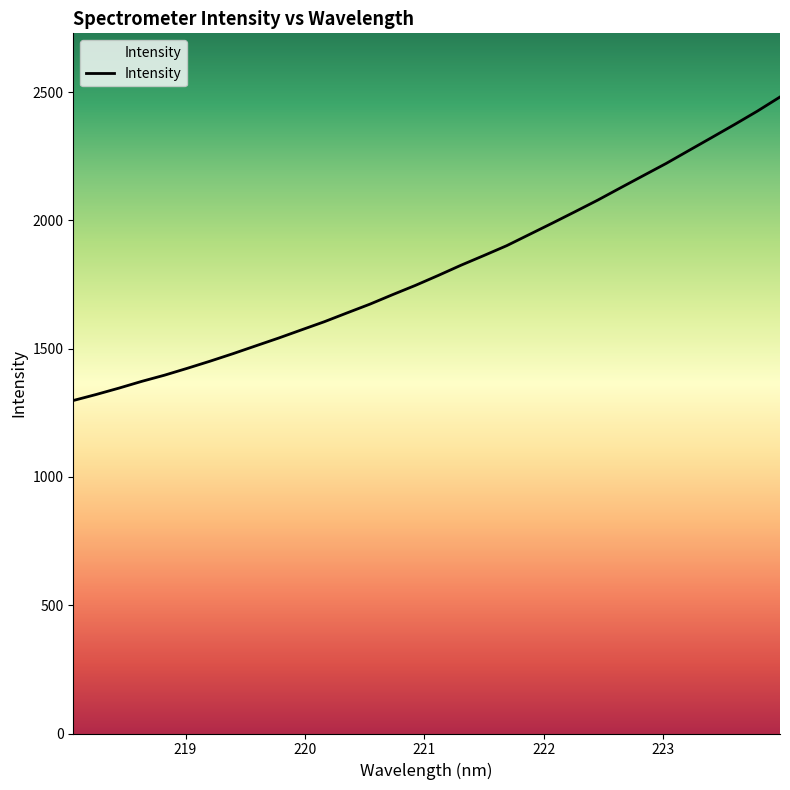

What is the maximum value shown in the chart?

2480.9